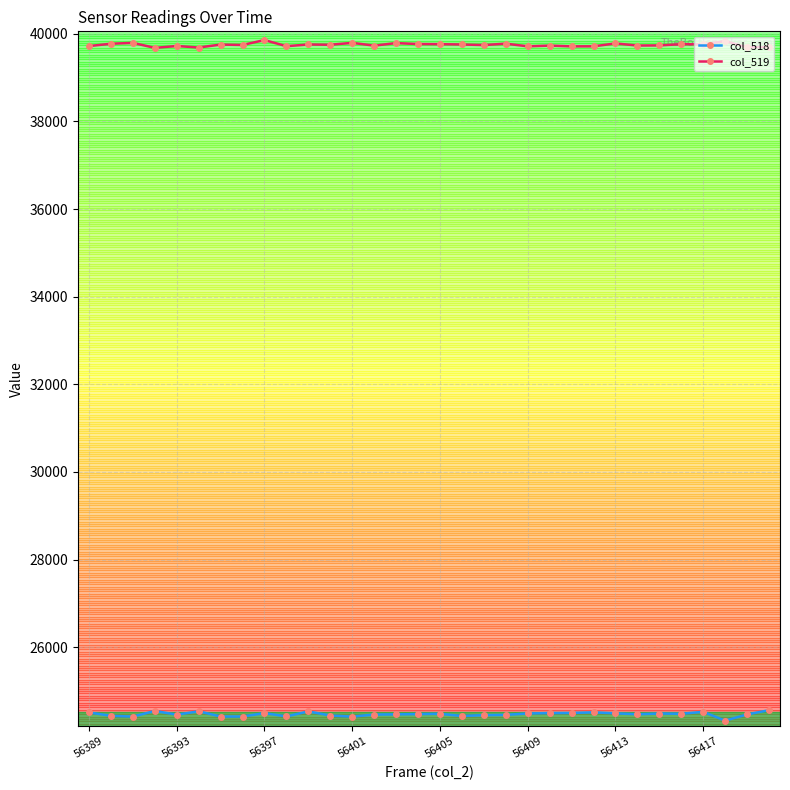

True or false: col_518 and col_519 intersect in this chart.

False